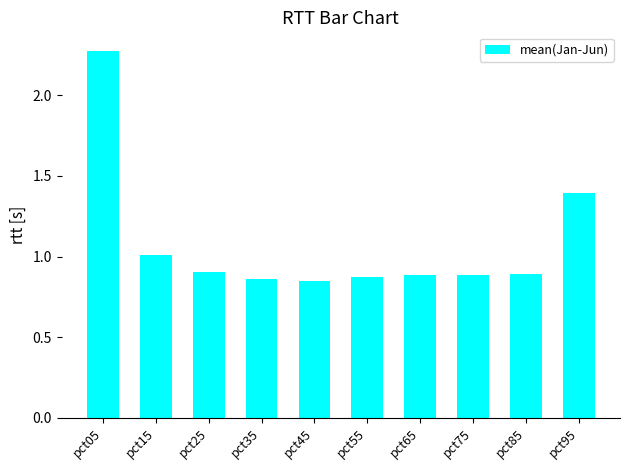

The chart shows a value of 1.4 at pct95. True or false?

True